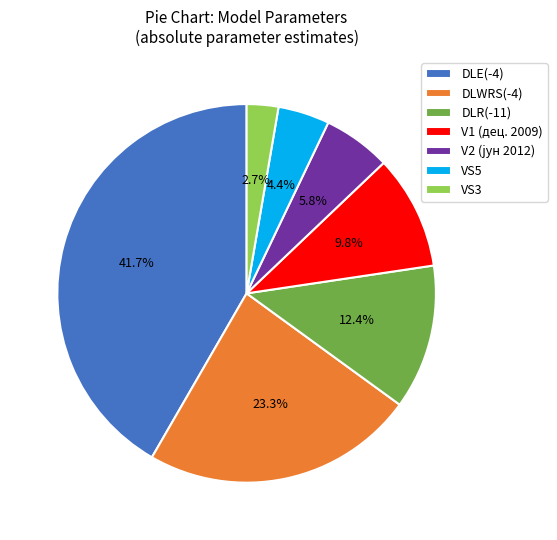

Which category has the smallest portion of the pie?

VS3